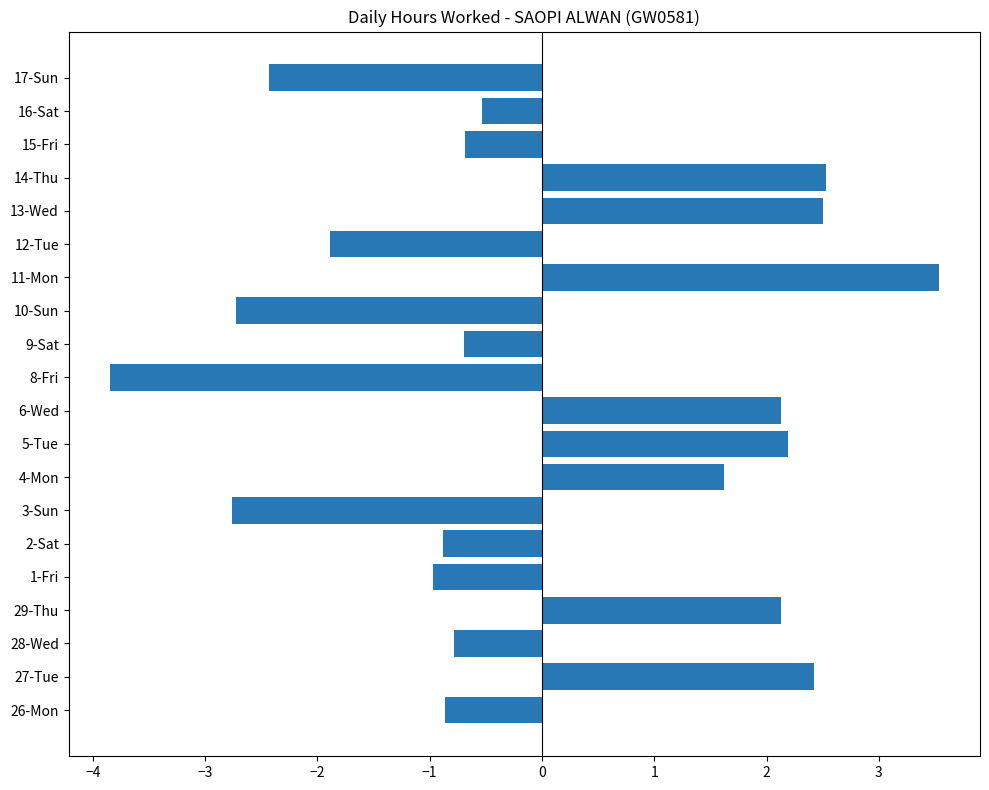

What is the difference between the maximum and minimum values?

7.4